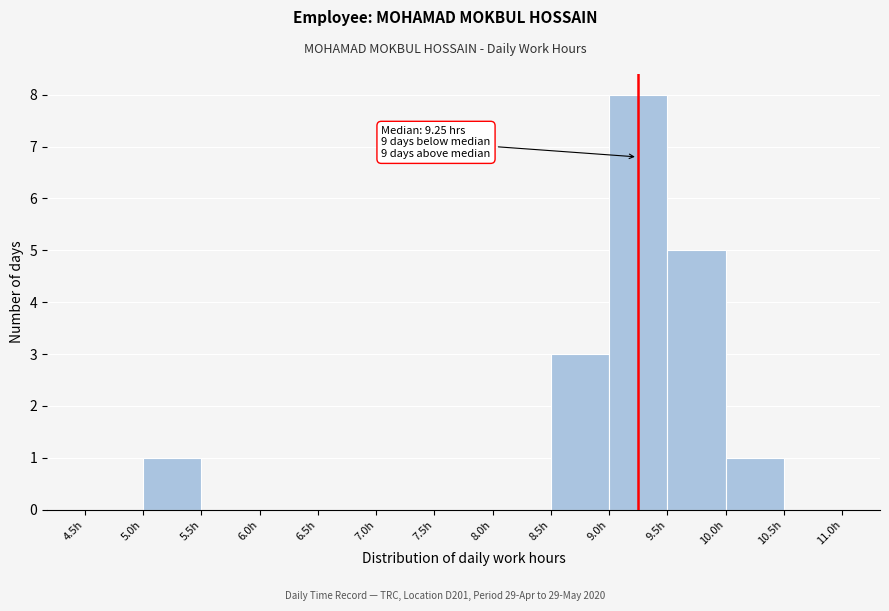

Over which range of the x-axis is the bar tallest?

9.0 to 9.5